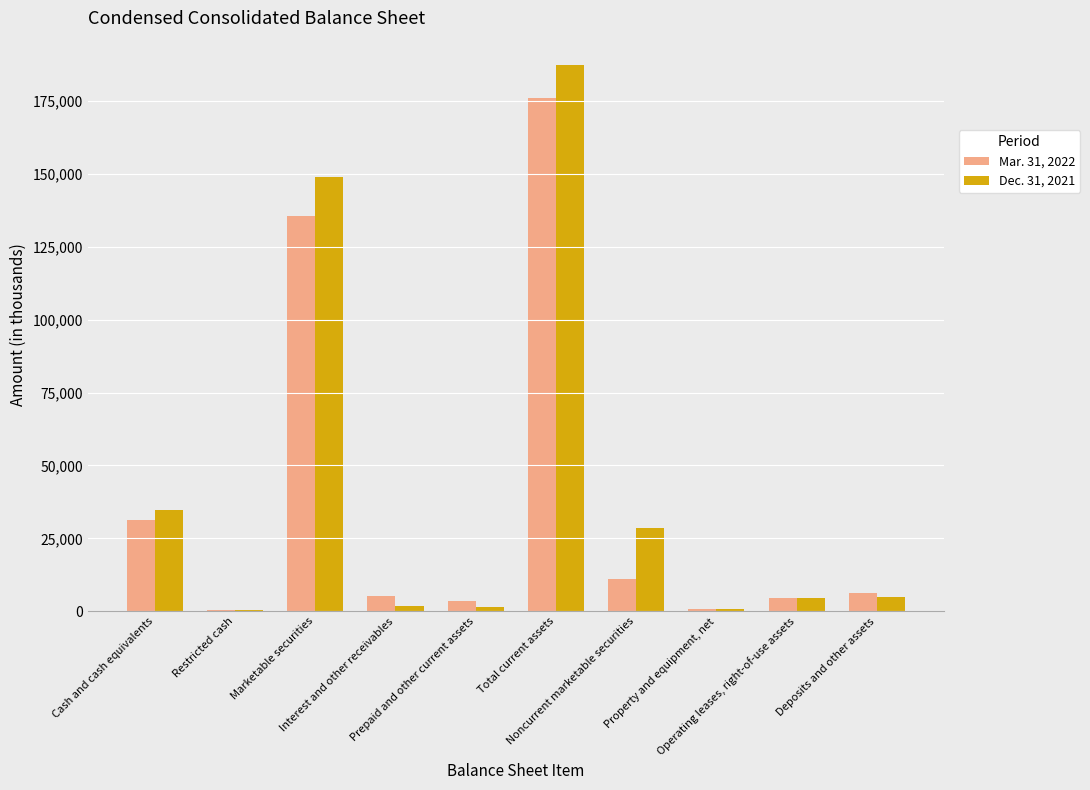

True or false: Mar. 31, 2022 has a value of 14367 at Cash and cash equivalents.

False